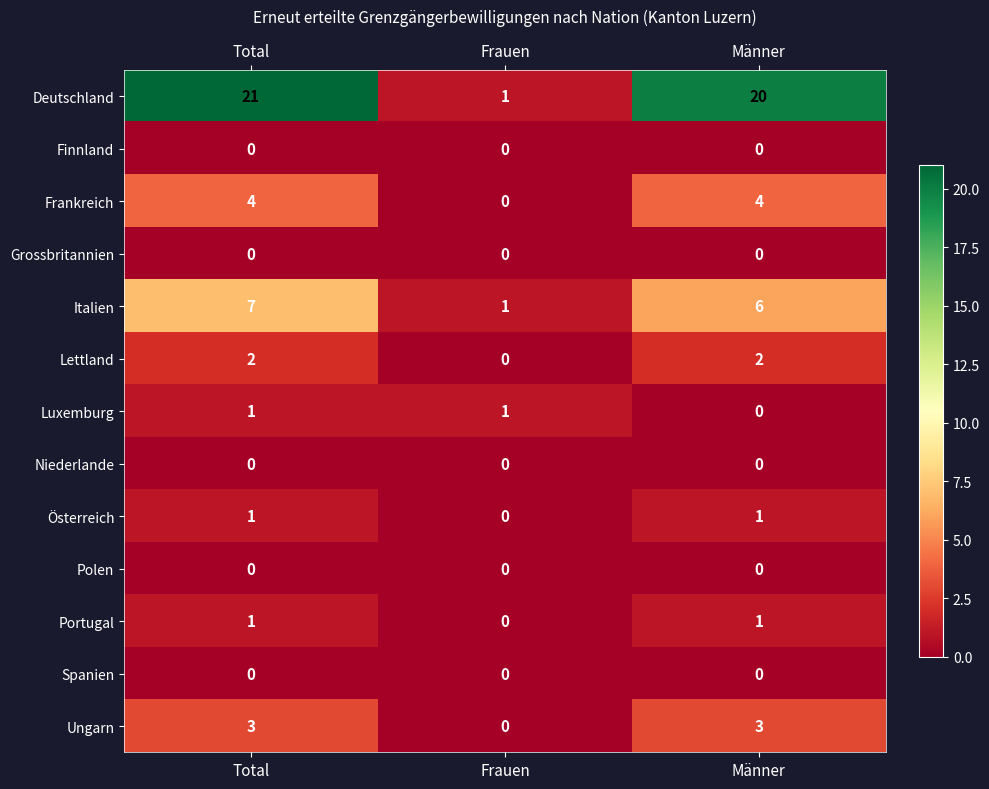

Which category has the highest value across all series?

Total